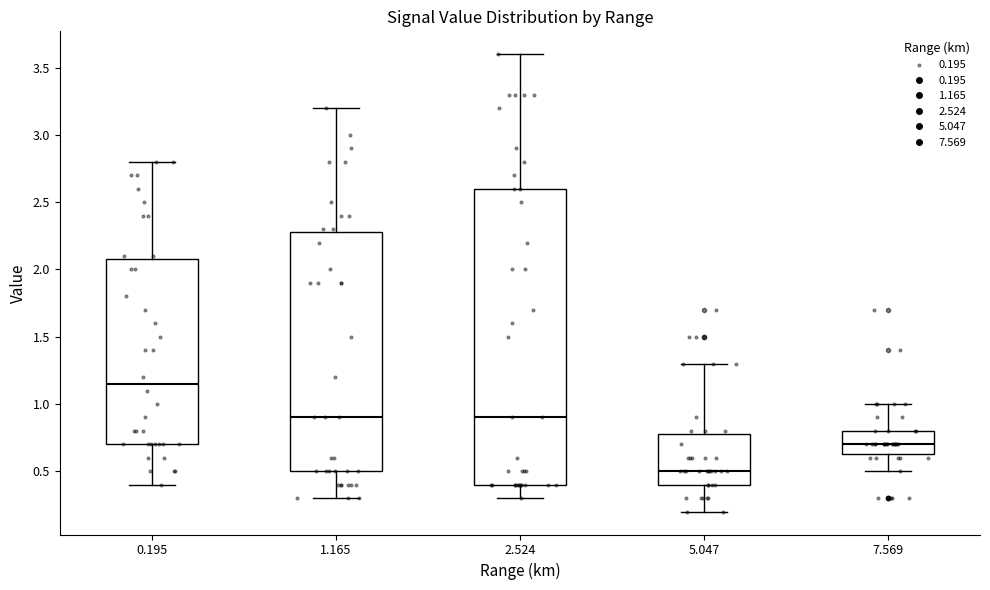

Reading left to right, transcribe this box plot: for each box, give where its median line is, the range the box spans, and where its two whiskers end, as read against the y-axis. The values are not printed on the chart, so give them approximately, as read against the axis.

0.195: median 1.15, box 0.70 to 2.10, whiskers 0.40 to 2.80
1.165: median 0.90, box 0.50 to 2.30, whiskers 0.30 to 3.20
2.524: median 0.90, box 0.40 to 2.60, whiskers 0.30 to 3.60
5.047: median 0.50, box 0.40 to 0.80, whiskers 0.20 to 1.30
7.569: median 0.70, box 0.65 to 0.80, whiskers 0.50 to 1.00